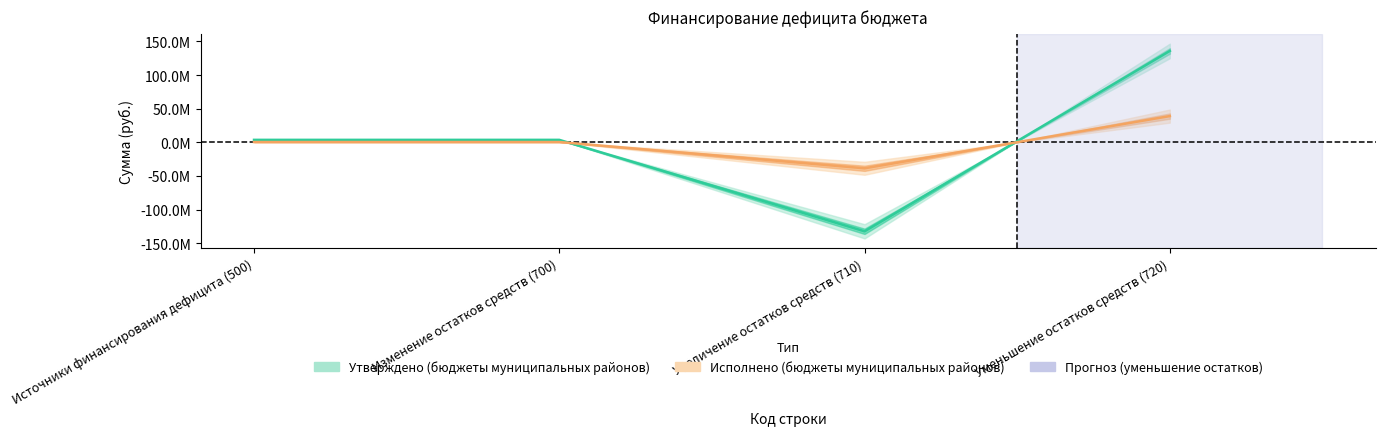

What is the sum of the Утверждено (бюджеты муниципальных районов) values at Уменьшение остатков средств (720) and Источники финансирования дефицита (500)?

139689784.4